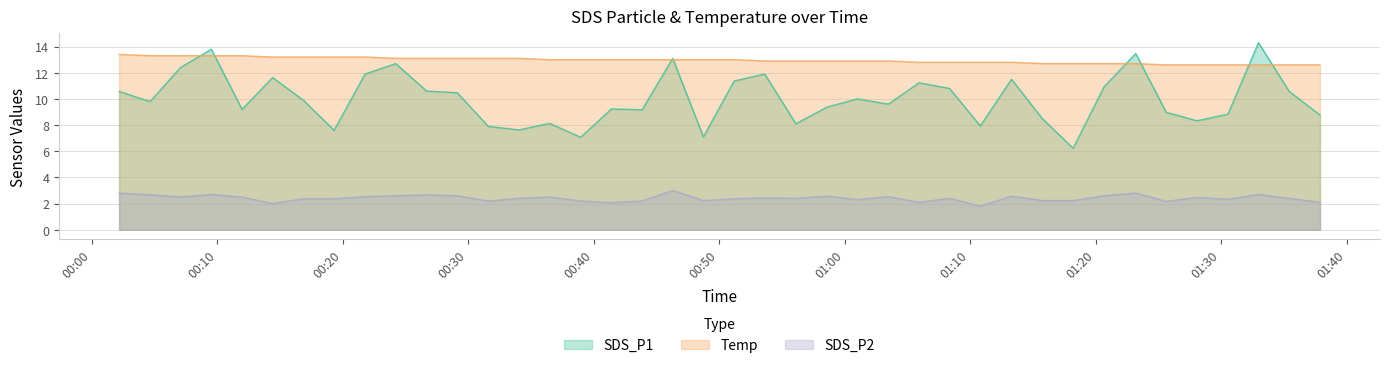

At which category is the sum across all series the highest?

2022/07/14 00:09:32